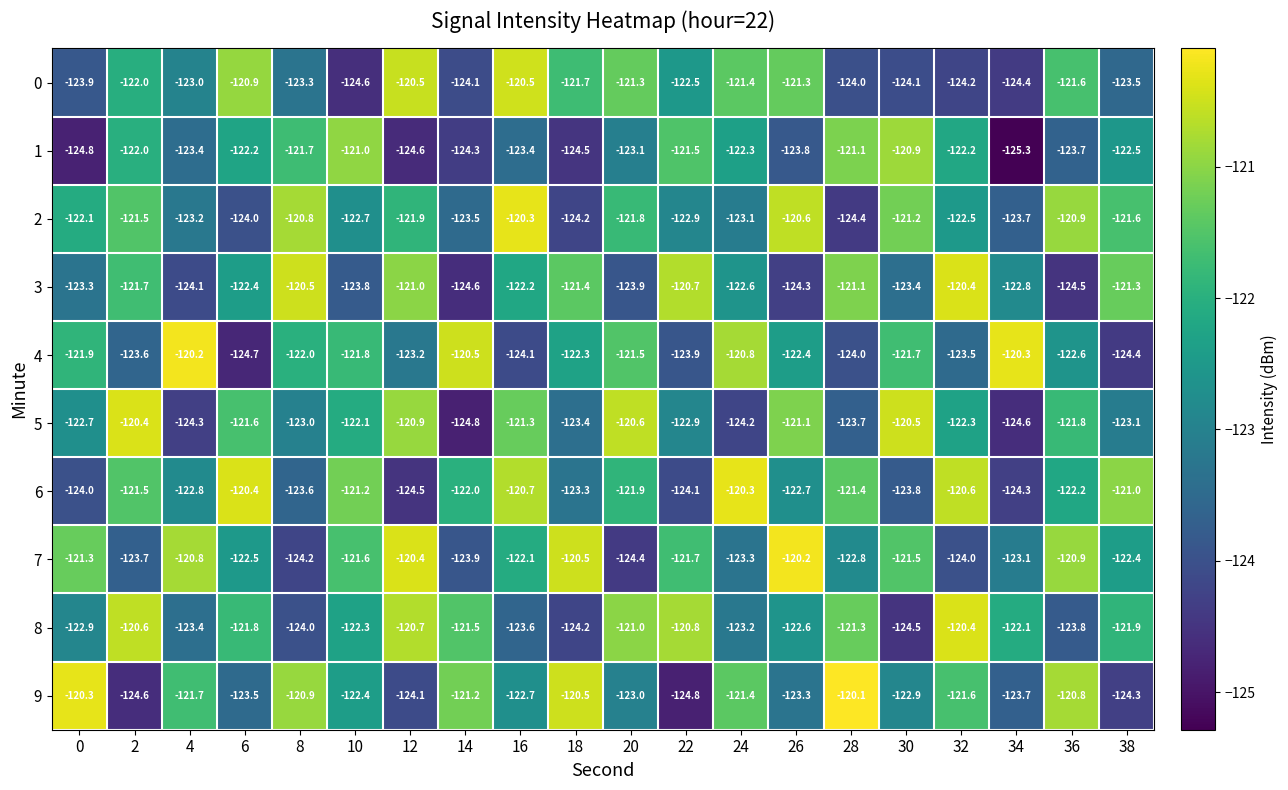

At which category does the chart reach its minimum across all series?

34